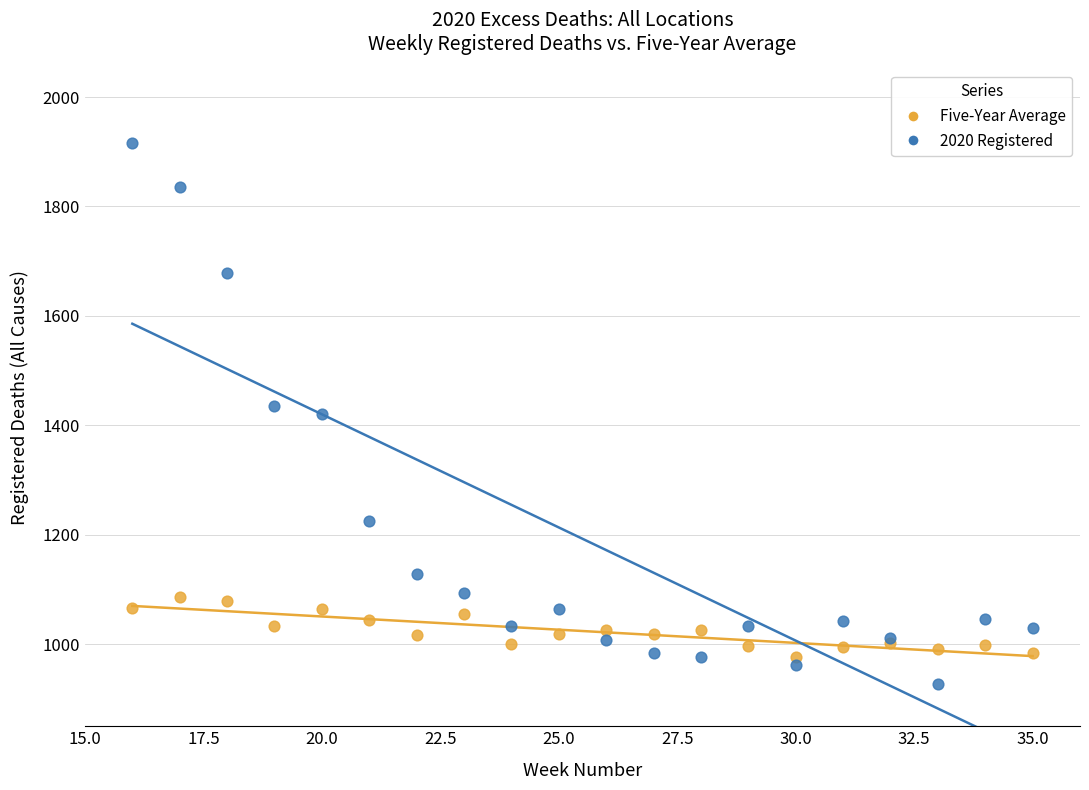

What is the X range (max minus min) for the scatter plot?

19